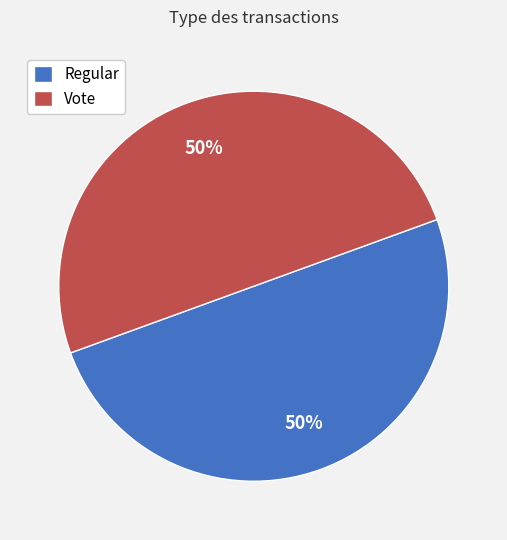

To the nearest percent, what is the difference between the largest and smallest slice percentages?

0%